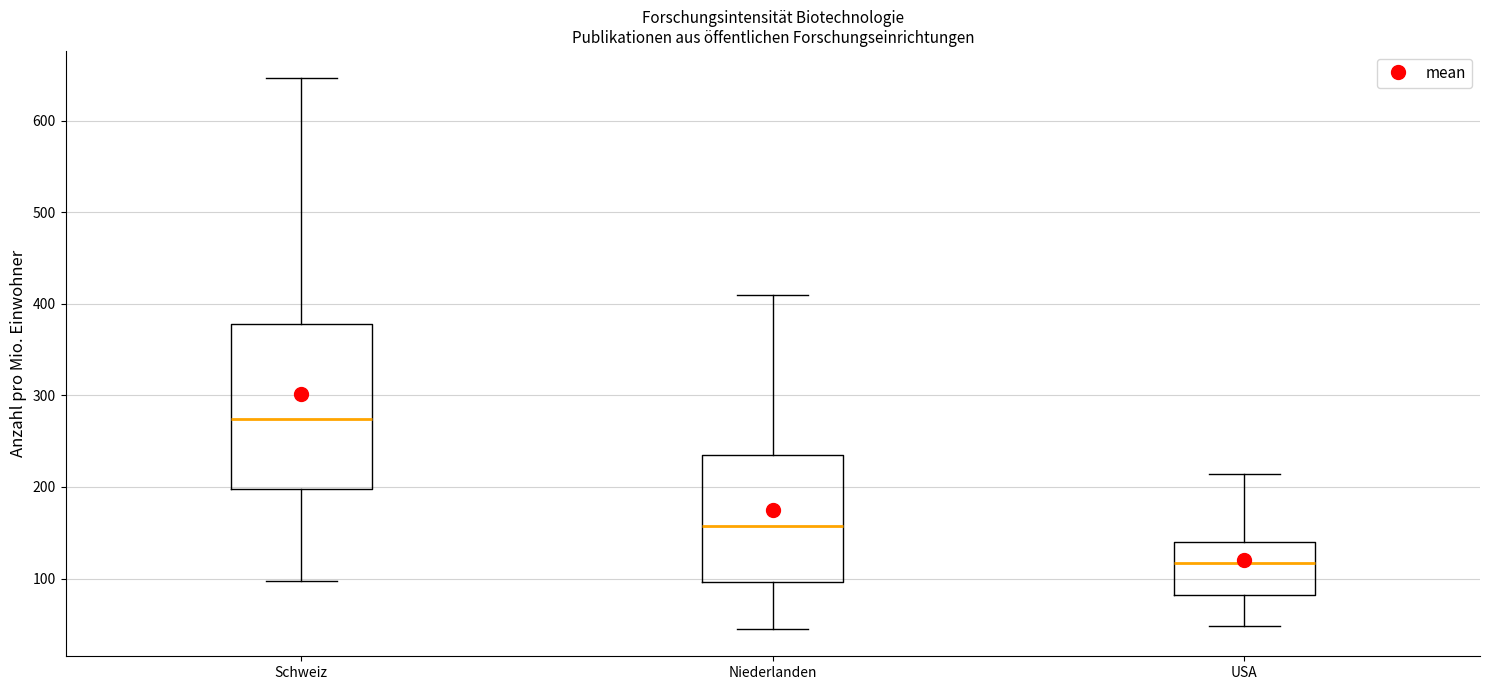

Which box has the lowest median line?

USA